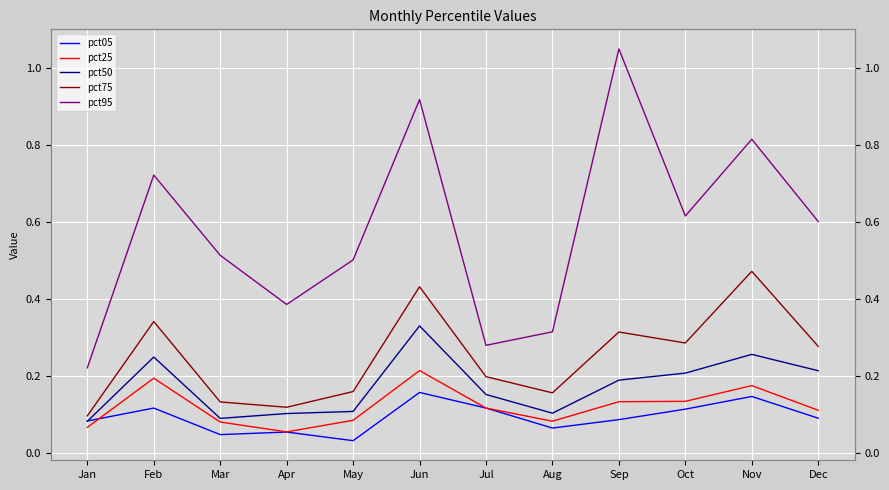

True or false: pct25 has a value of 0.1 at Mar.

False